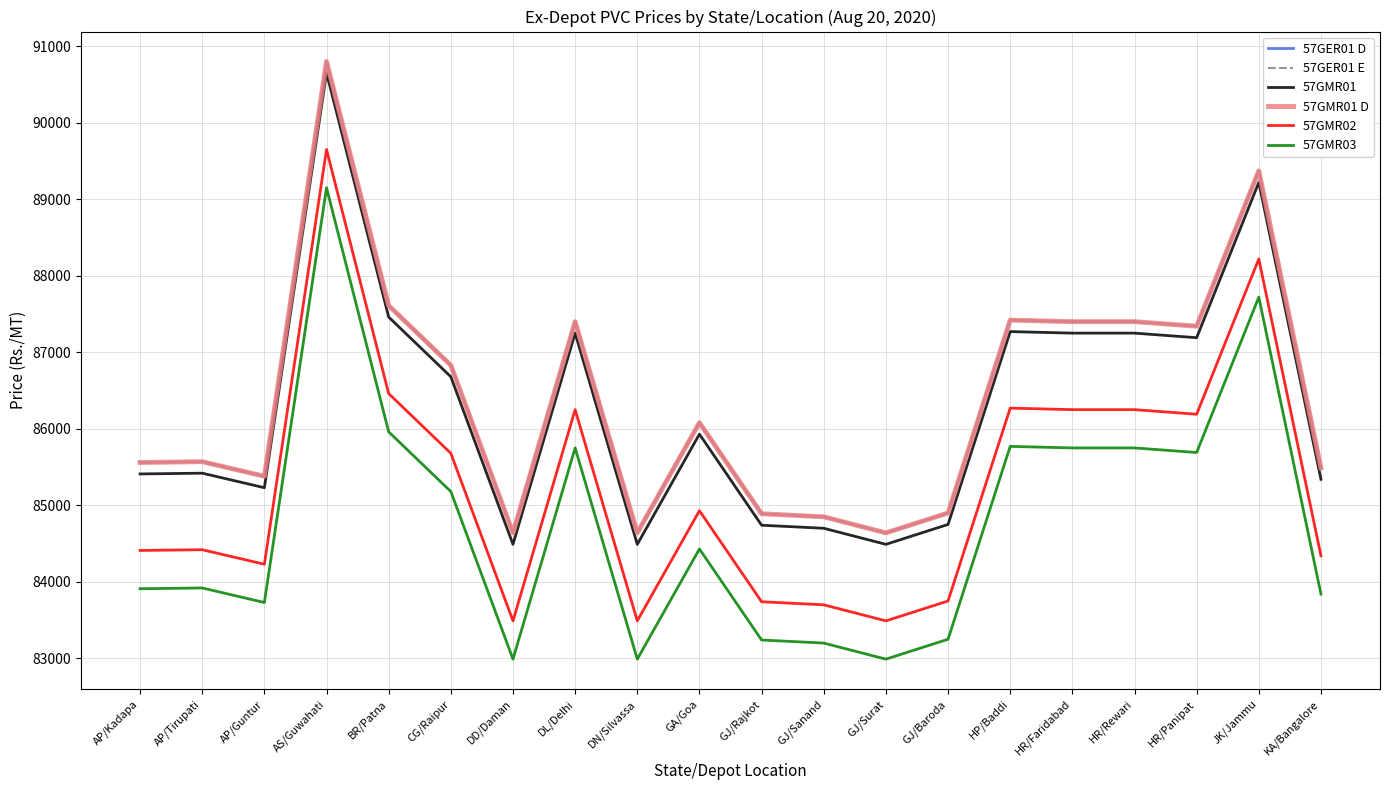

Between AP/Kadapa and JK/Jammu, which series saw the biggest shift?

57GER01 D